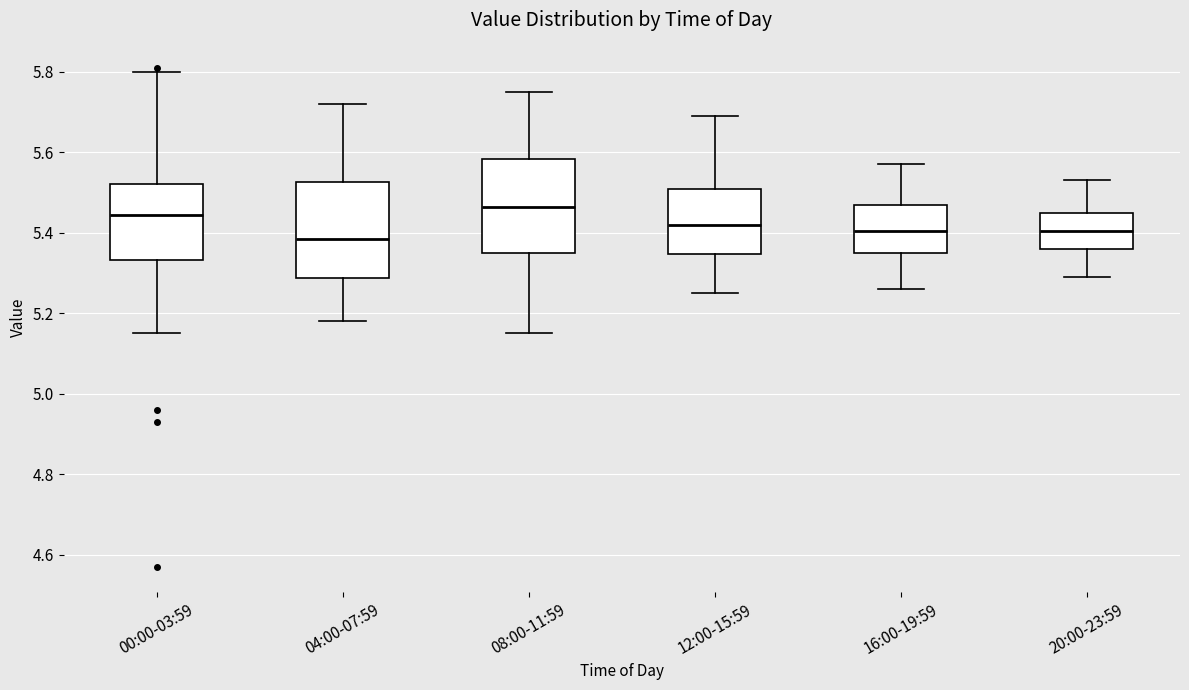

Reading left to right, read every box against the y-axis: the position of its median line, the range the box covers, and the ends of its whiskers. The values are not printed on the chart, so give them approximately, as read against the axis.

00:00-03:59: median 5.44, box 5.34 to 5.52, whiskers 5.16 to 5.80
04:00-07:59: median 5.38, box 5.28 to 5.52, whiskers 5.18 to 5.72
08:00-11:59: median 5.46, box 5.36 to 5.58, whiskers 5.16 to 5.76
12:00-15:59: median 5.42, box 5.34 to 5.50, whiskers 5.26 to 5.70
16:00-19:59: median 5.40, box 5.36 to 5.48, whiskers 5.26 to 5.58
20:00-23:59: median 5.40, box 5.36 to 5.46, whiskers 5.30 to 5.54